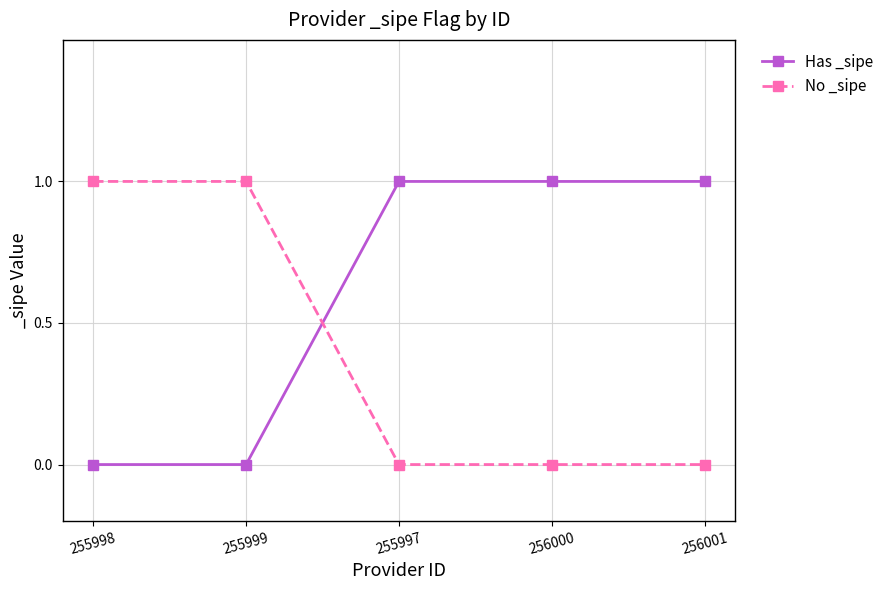

True or false: Has _sipe has more than 2 interior local peaks.

False